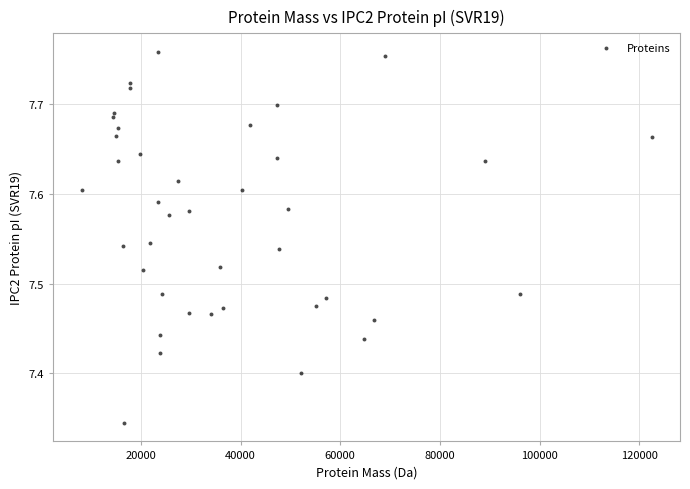

What is the range of X values (max minus min)?

114327.8